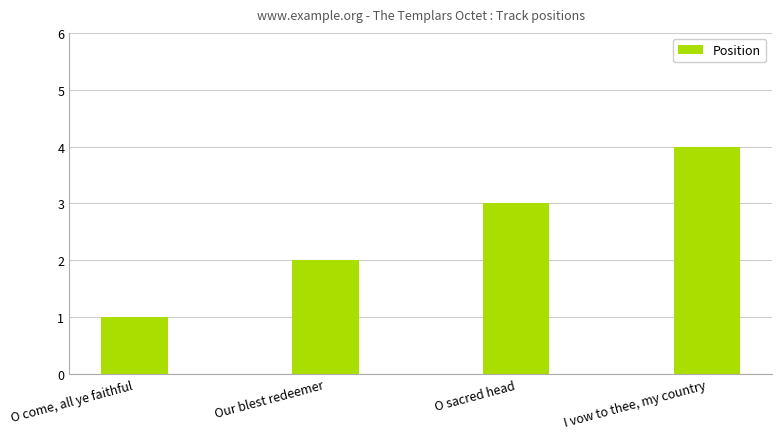

Reading left to right, what are all the values shown in this chart?

1	2	3	4